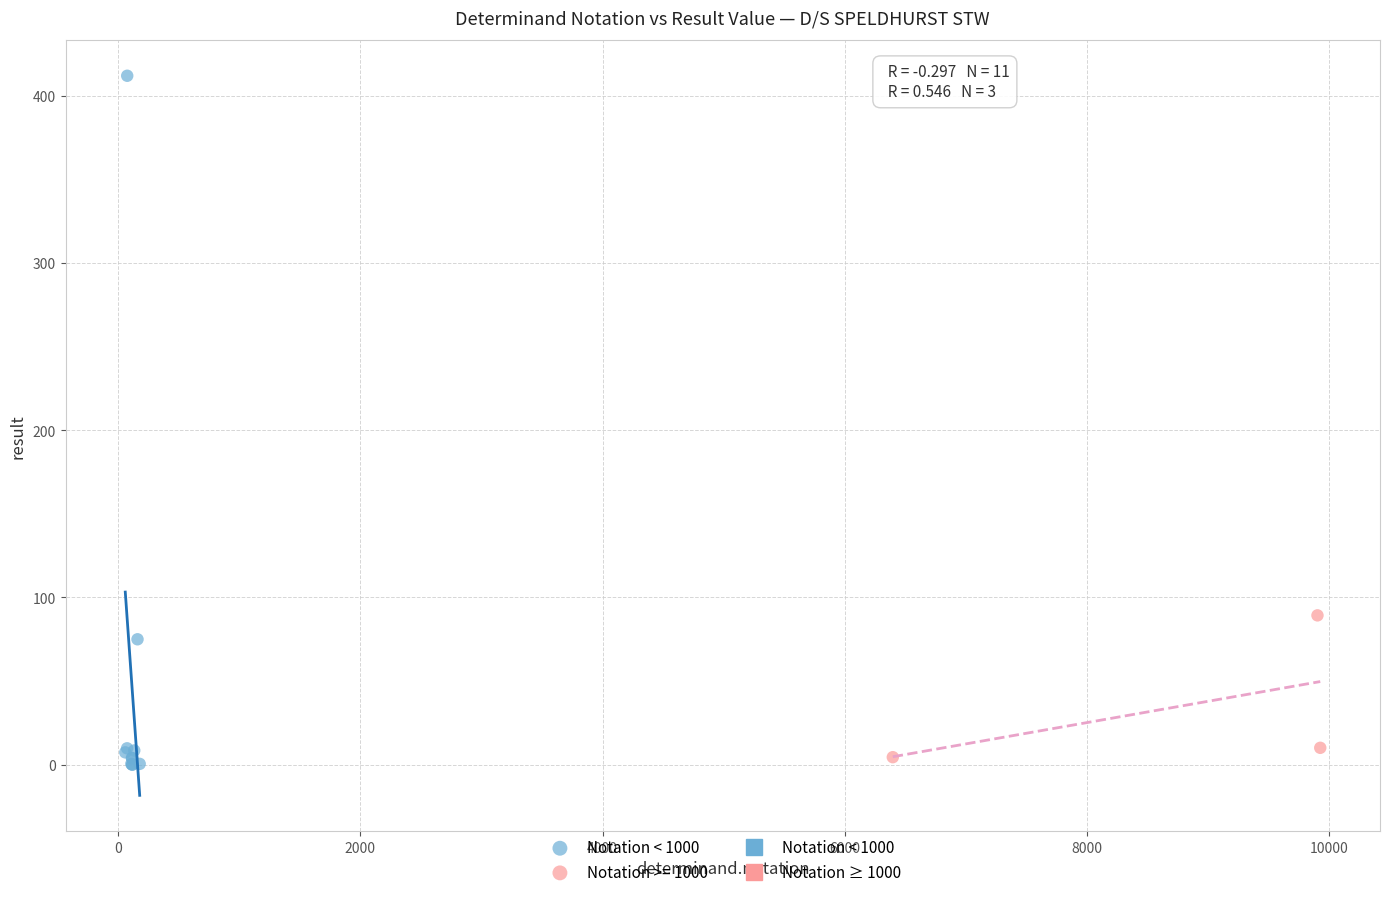

Which series has the largest Y range (max minus min)?

Notation < 1000